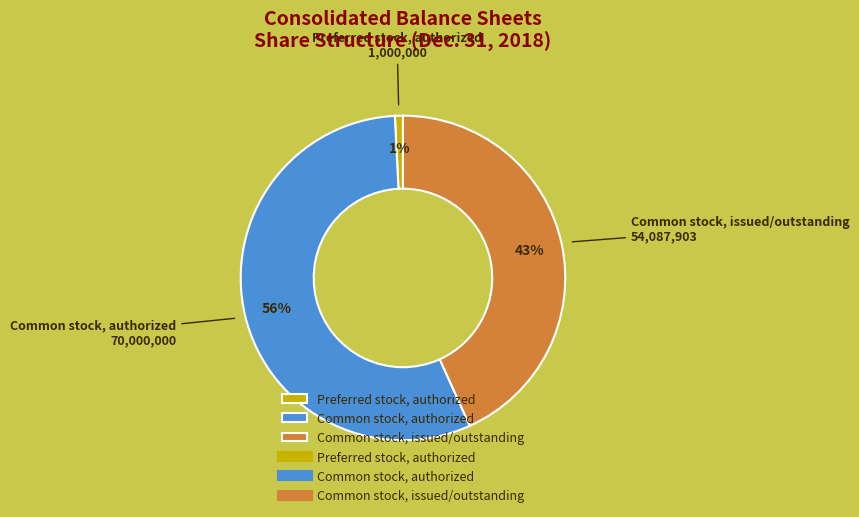

To the nearest percent, what is the difference between the Preferred stock, authorized and Common stock, authorized slice percentages?

55%